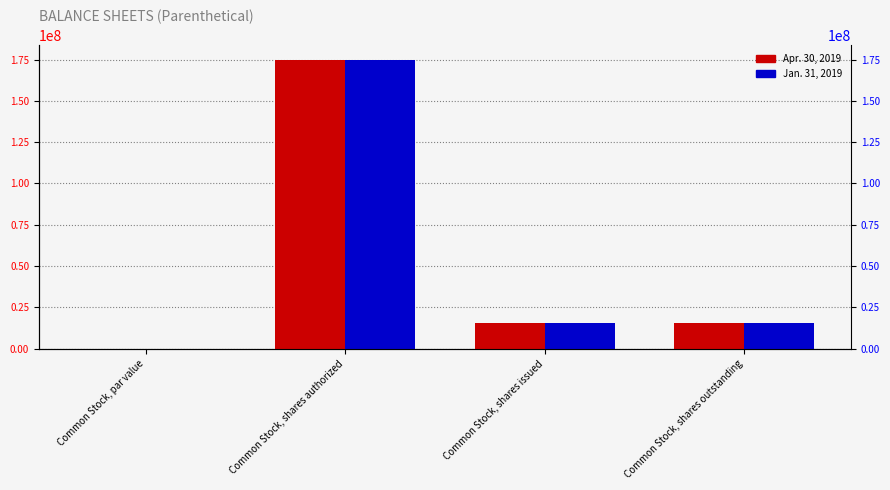

Does the chart contain any negative values?

No